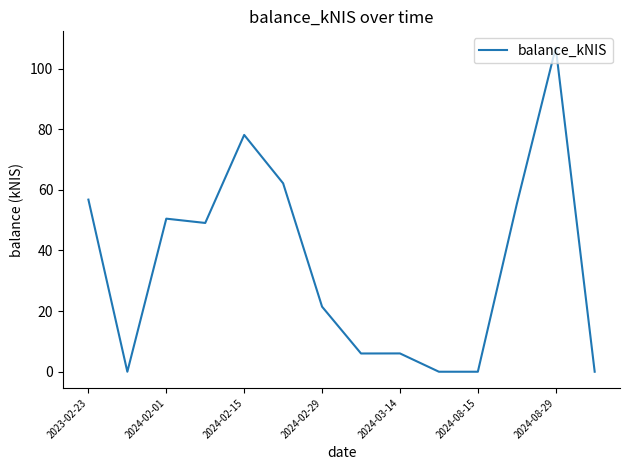

What is the difference between the maximum and minimum values?

107.0